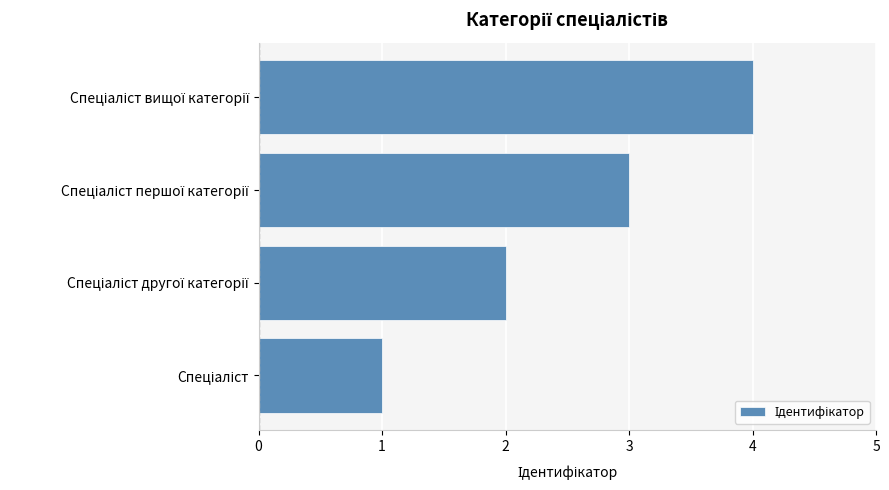

How many data points does each series have?

4